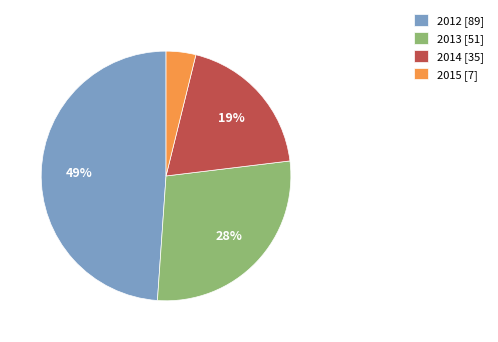

Between 2015 [7] and 2013 [51], which is larger?

2013 [51]